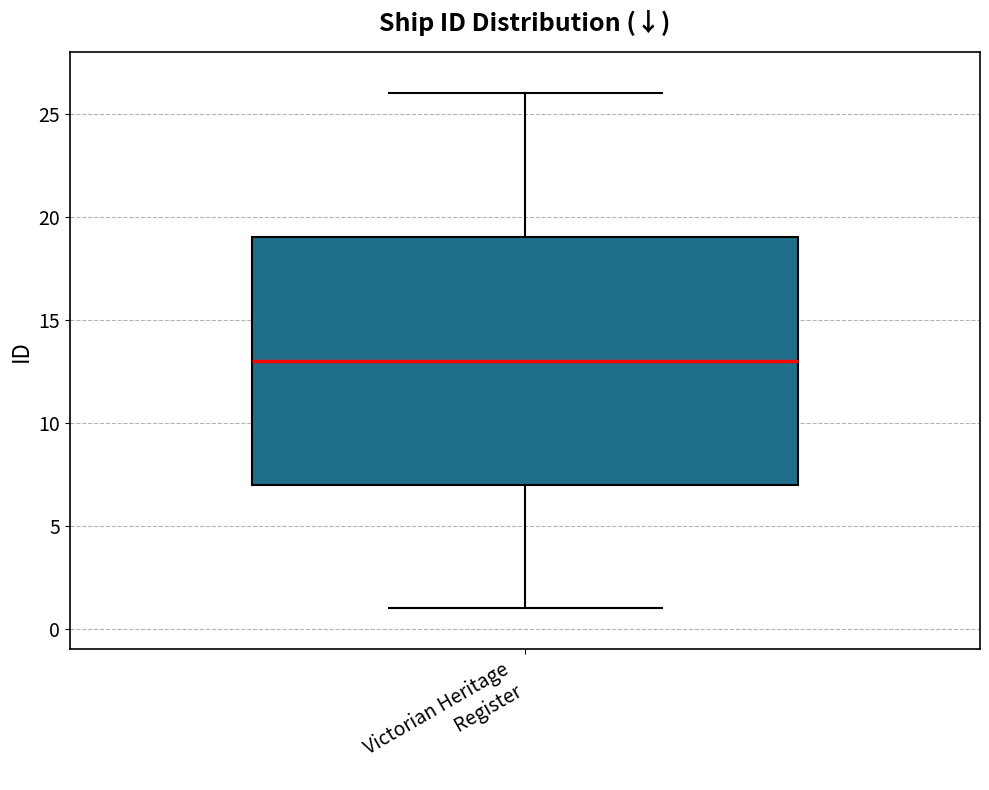

Where does the lower whisker of the box for Victorian Heritage Register end on the y-axis? The values are not printed on the chart, so give them approximately, as read against the axis.

1